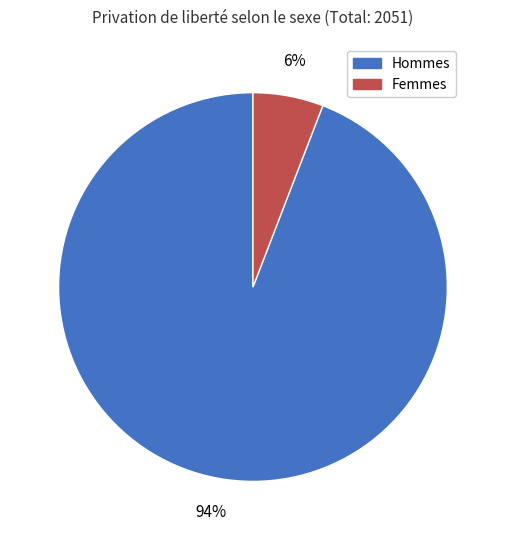

Between Hommes and Femmes, which is larger?

Hommes